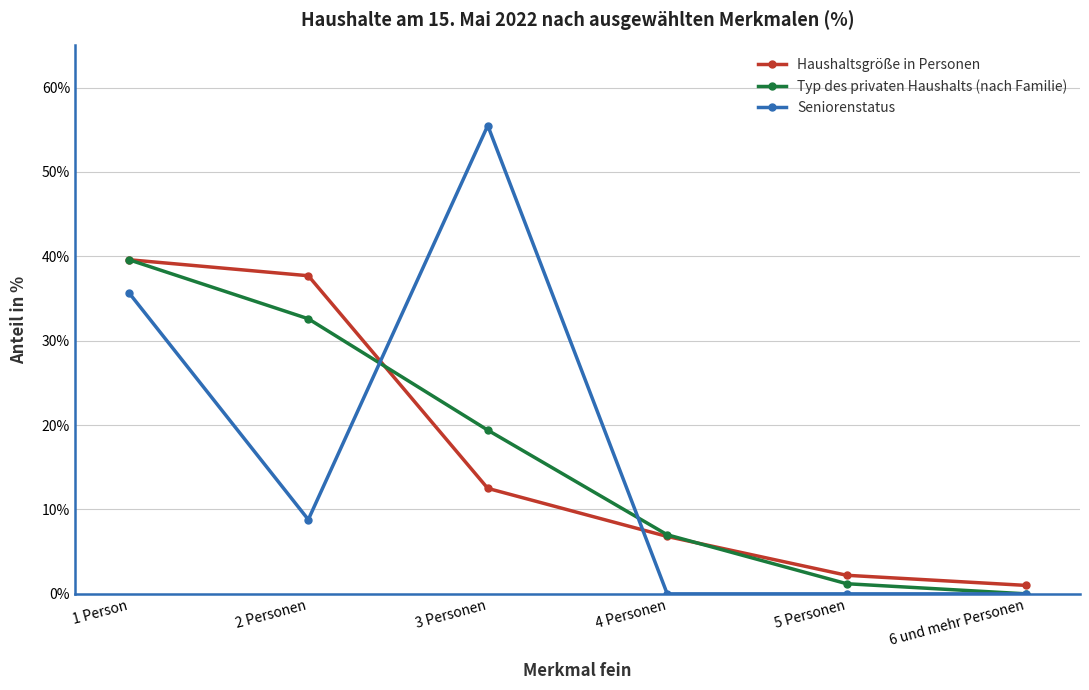

What is the difference between the maximum and minimum values in the Seniorenstatus series?

55.5